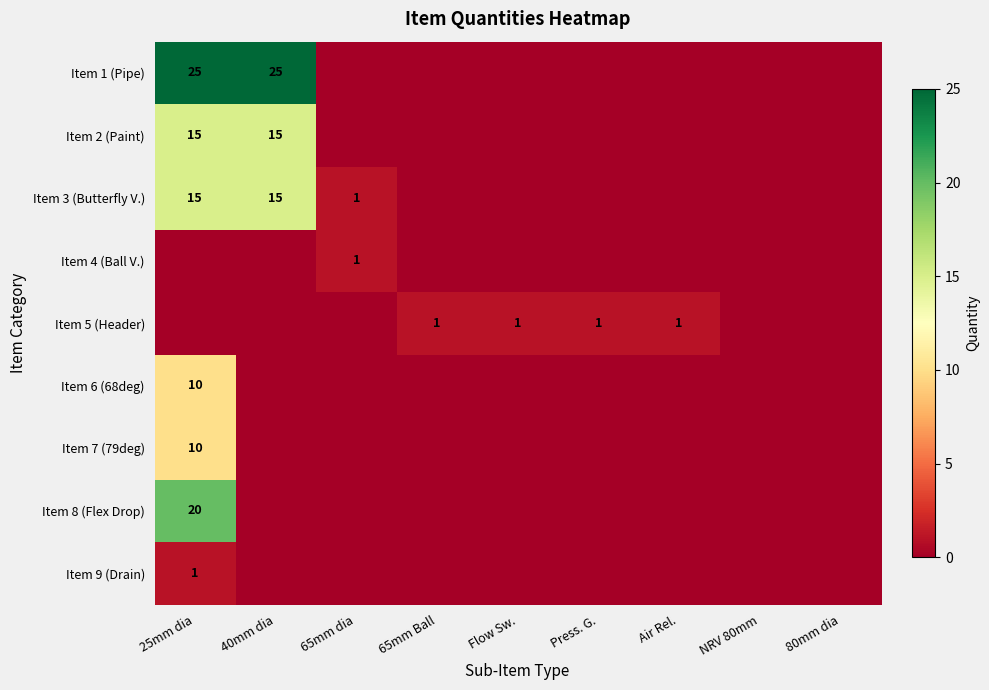

The value of Item 5 (Header) at 65mm Ball is 1. True or false?

True